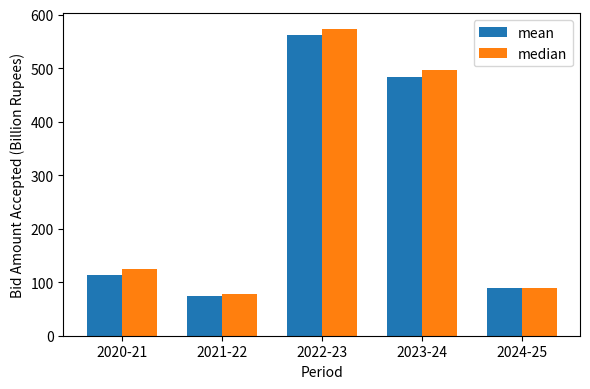

What is the difference between the highest and lowest values at 2021-22?

3.0